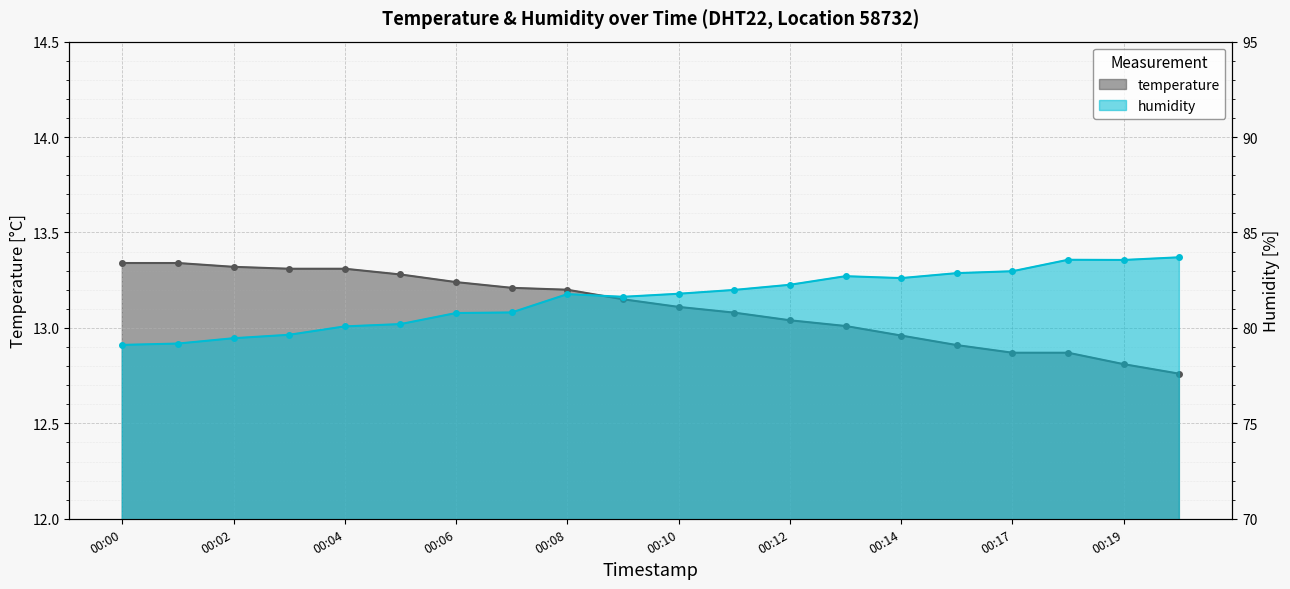

What is the maximum value for humidity?

83.7